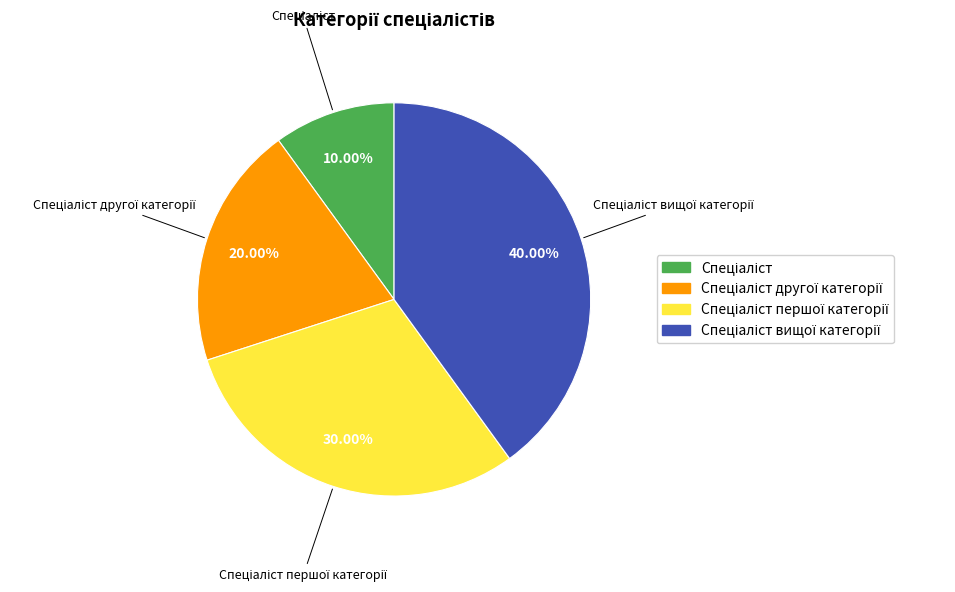

Is there a majority slice in this chart?

No